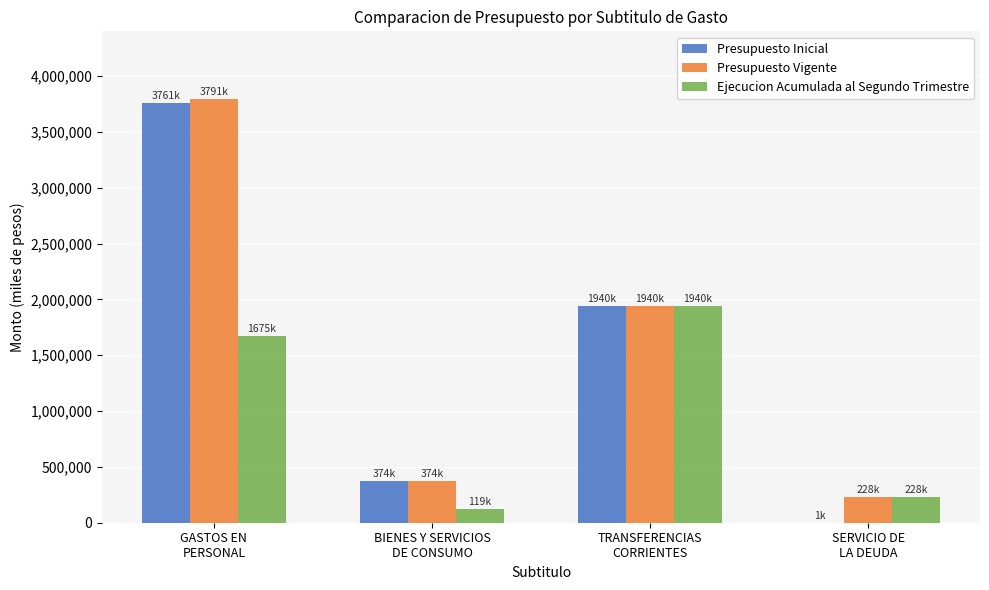

What is the greatest value displayed?

3791389